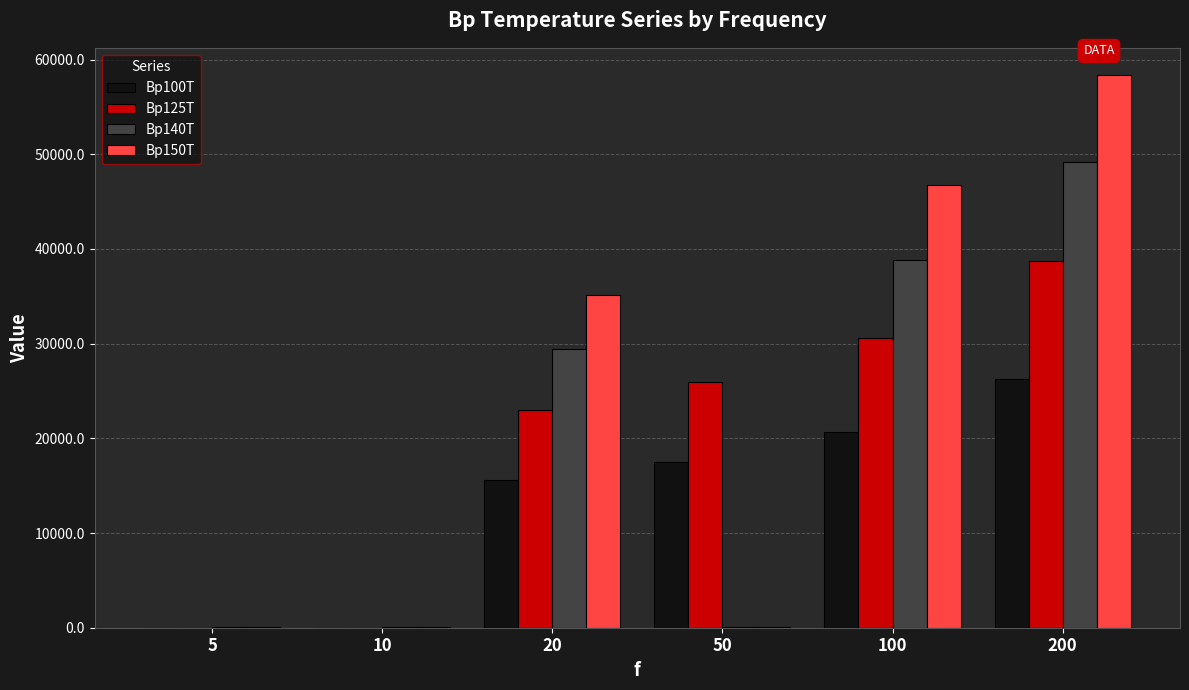

What is the greatest value displayed?

58318.0